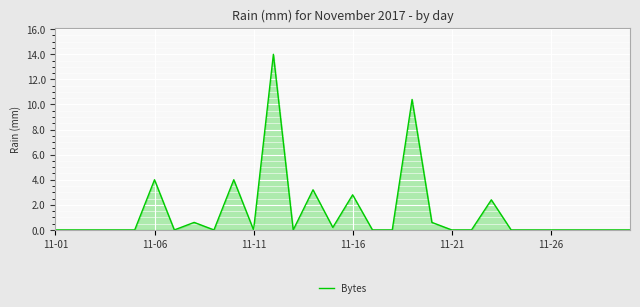

What is the difference between the maximum and minimum values?

14.0